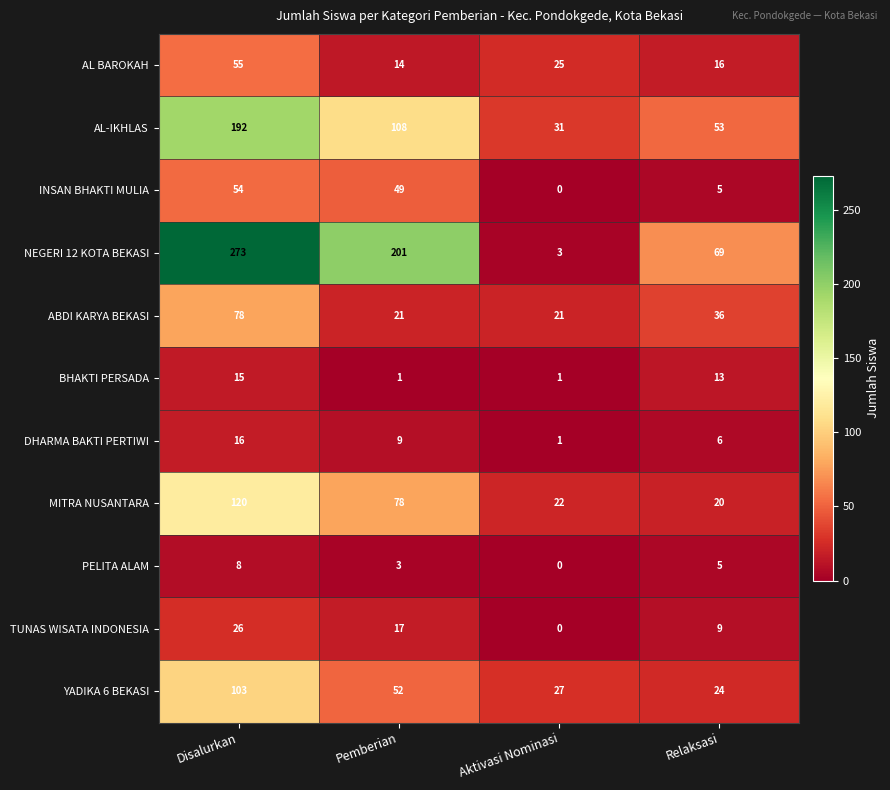

Is it true that AL-IKHLAS equals 88 at Relaksasi?

False